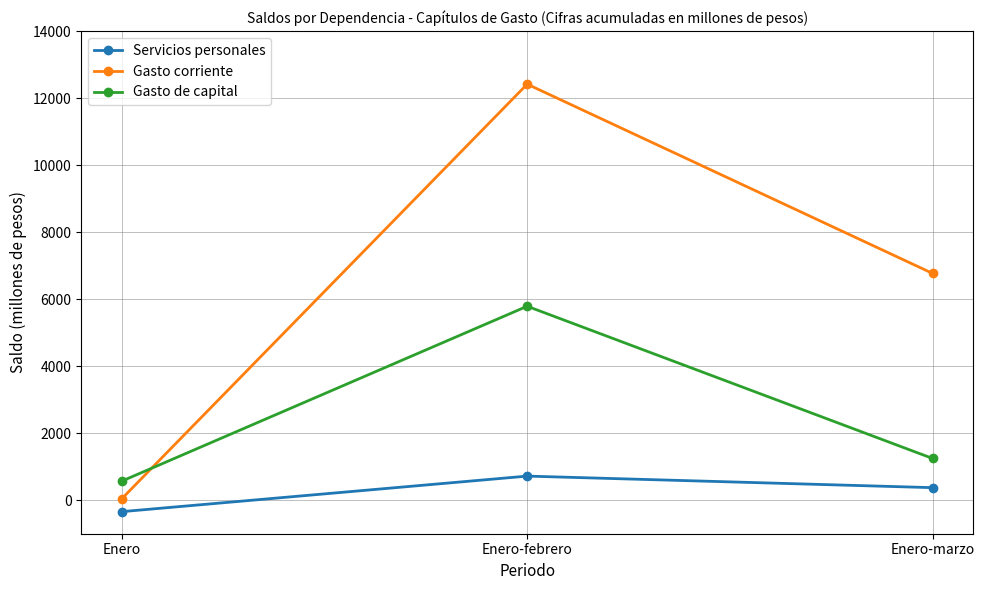

Rank the categories by Servicios personales value from highest to lowest.

Enero-febrero, Enero-marzo, Enero